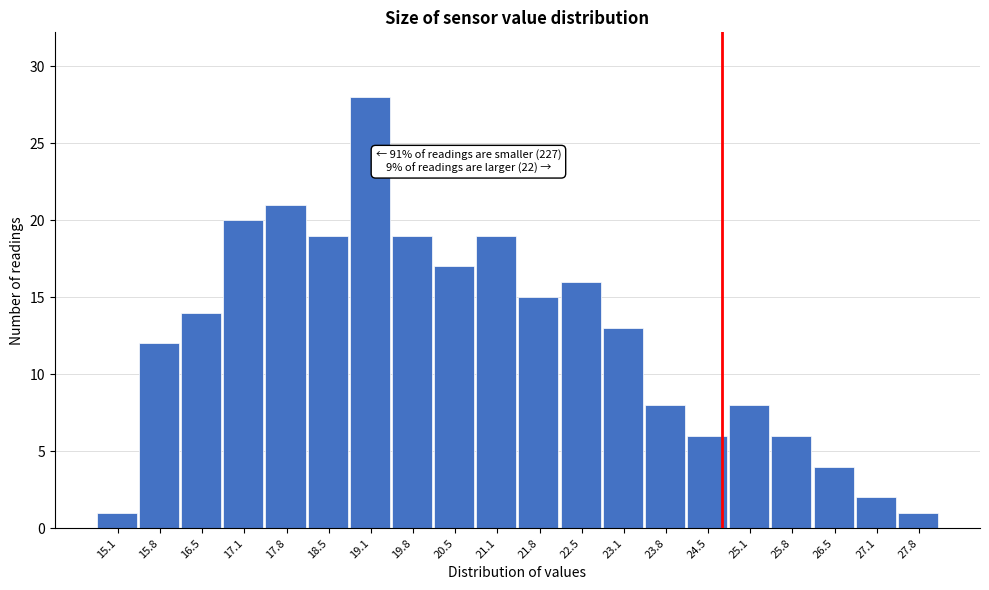

Reading right to left, what are all the values shown in this chart?

27.8=1	27.1=2	26.5=4	25.8=6	25.1=8	24.5=6	23.8=8	23.1=13	22.5=16	21.8=15	21.1=19	20.5=17	19.8=19	19.1=28	18.5=19	17.8=21	17.1=20	16.5=14	15.8=12	15.1=1